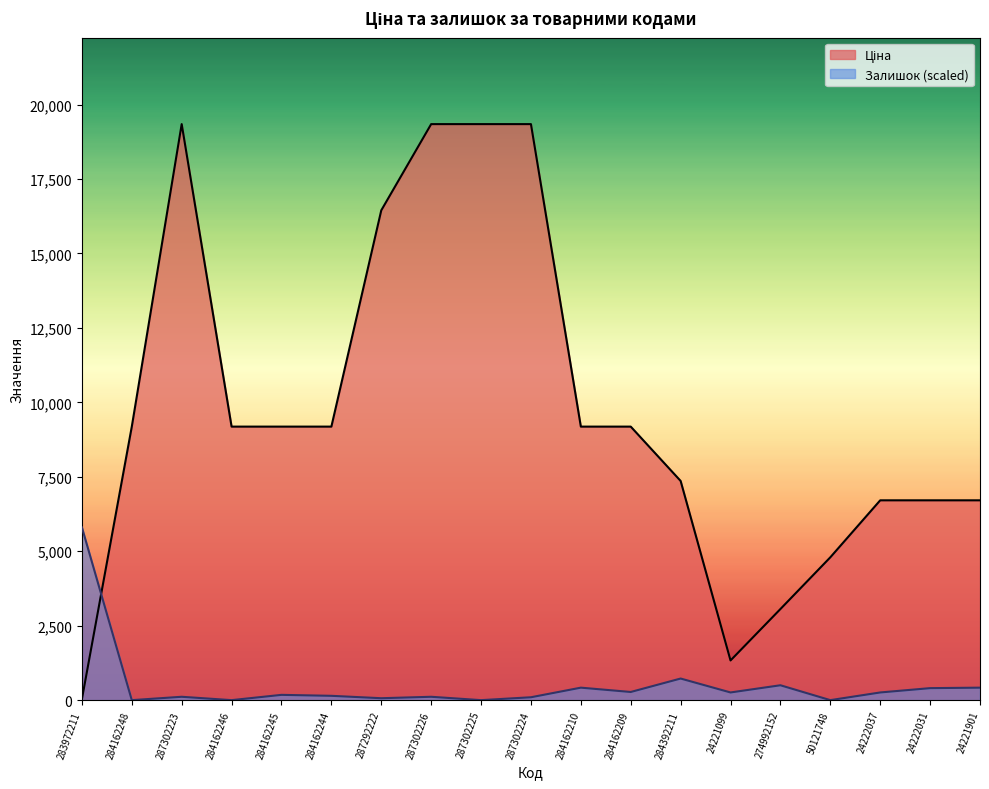

How many data points does each series have?

19